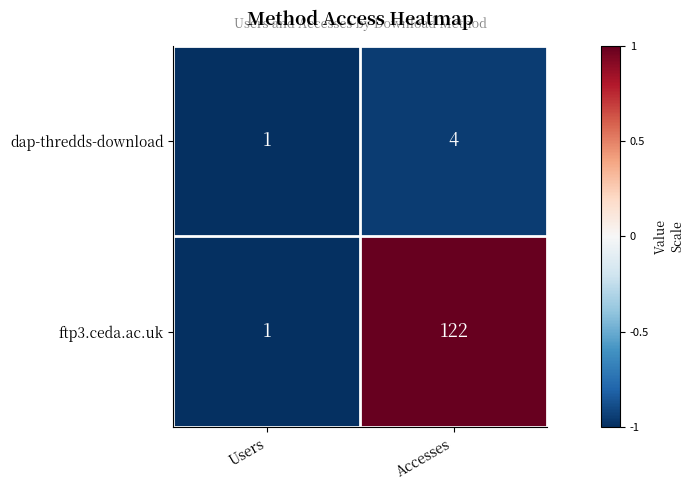

The value of ftp3.ceda.ac.uk at Users is 2. True or false?

False